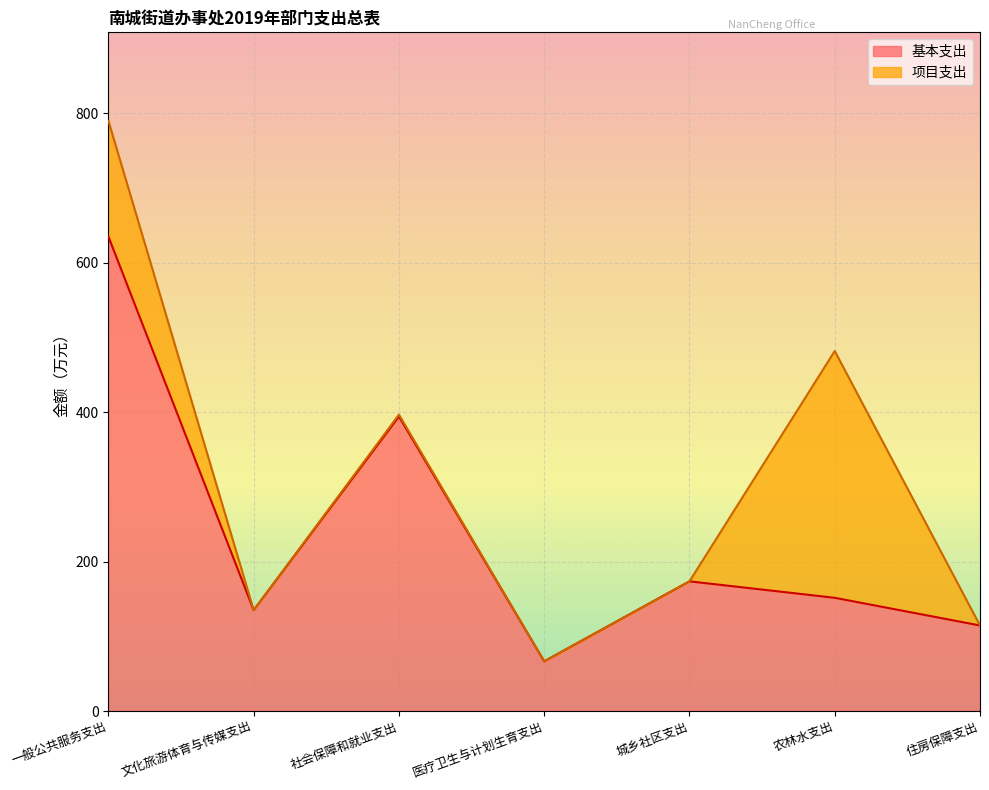

What is the approximate value of 基本支出 at 农林水支出?

151.5